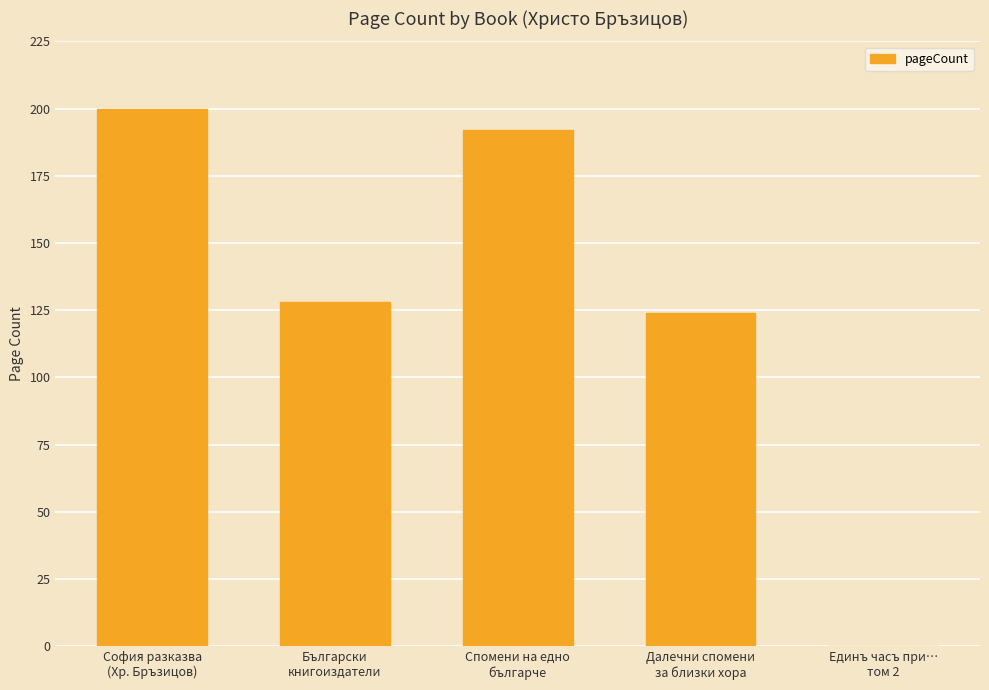

True or false: the data shows 0 at Единъ часъ при…
том 2.

True